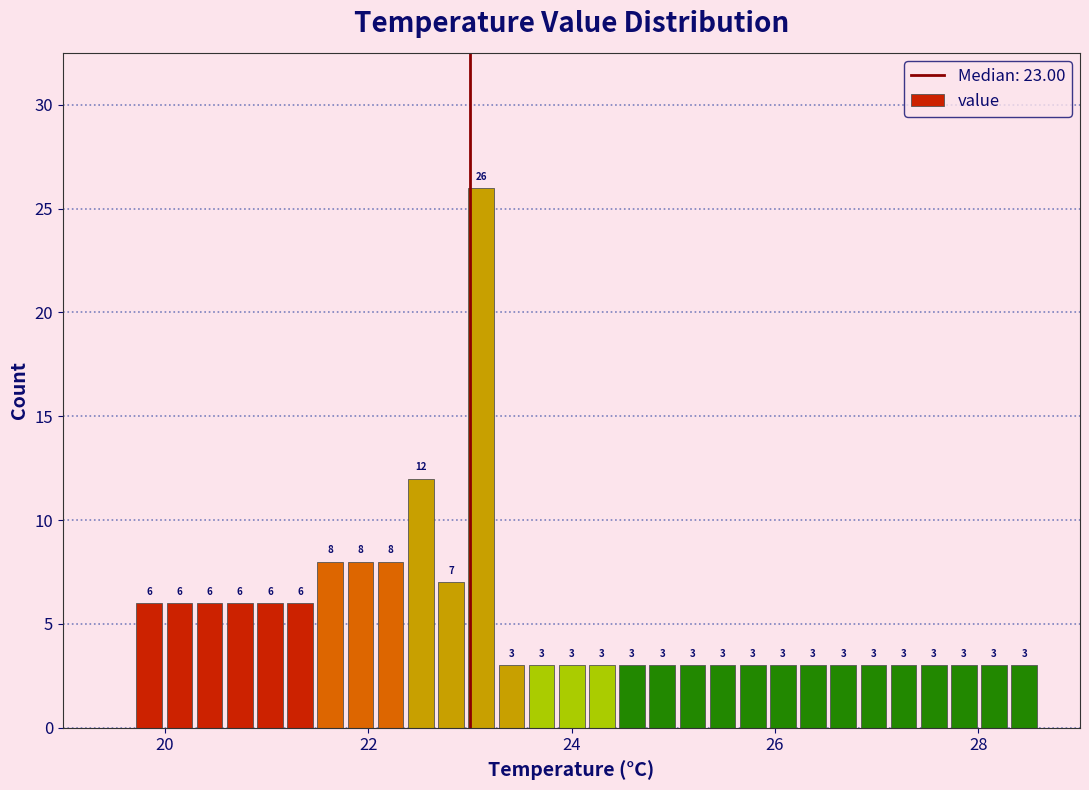

Around what value on the x-axis is the tallest bar? Give the approximate position of its centre, as read against the axis.

23.2